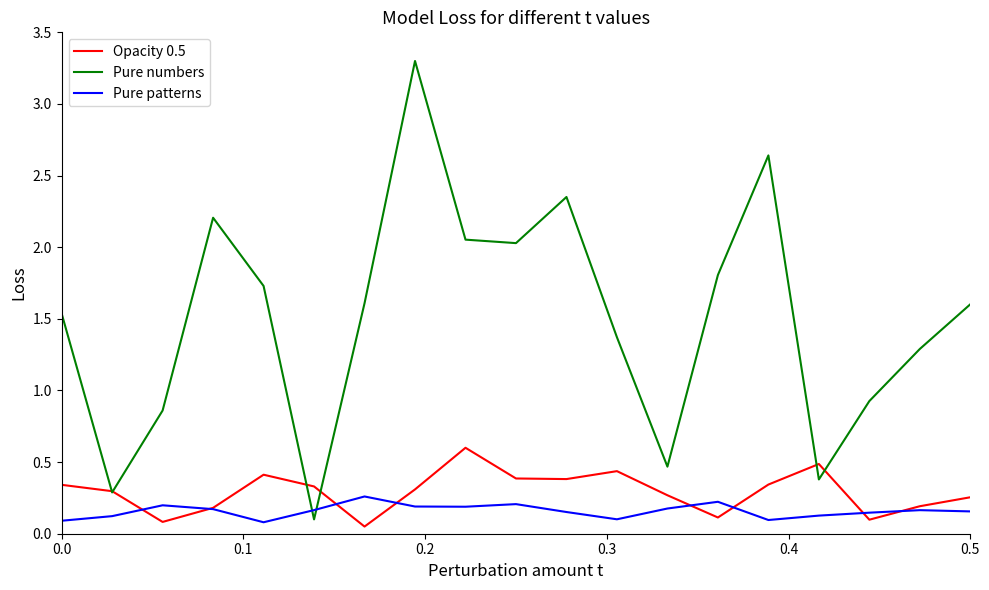

Does the chart display data point markers on the line(s)?

No